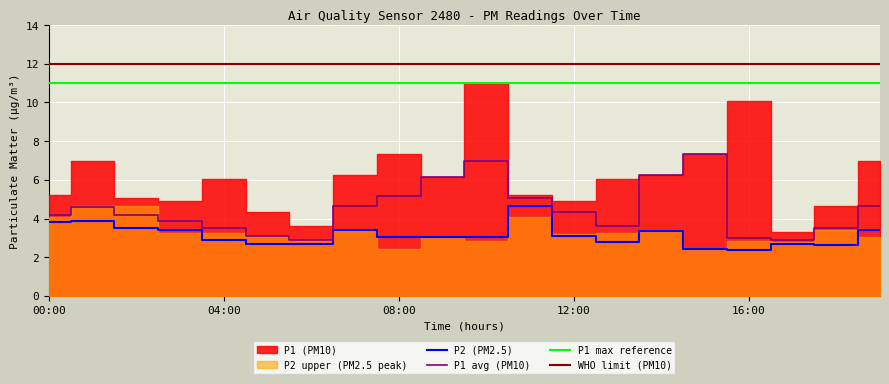

Rank the series at 10:00 from lowest to highest value.

P2, P1